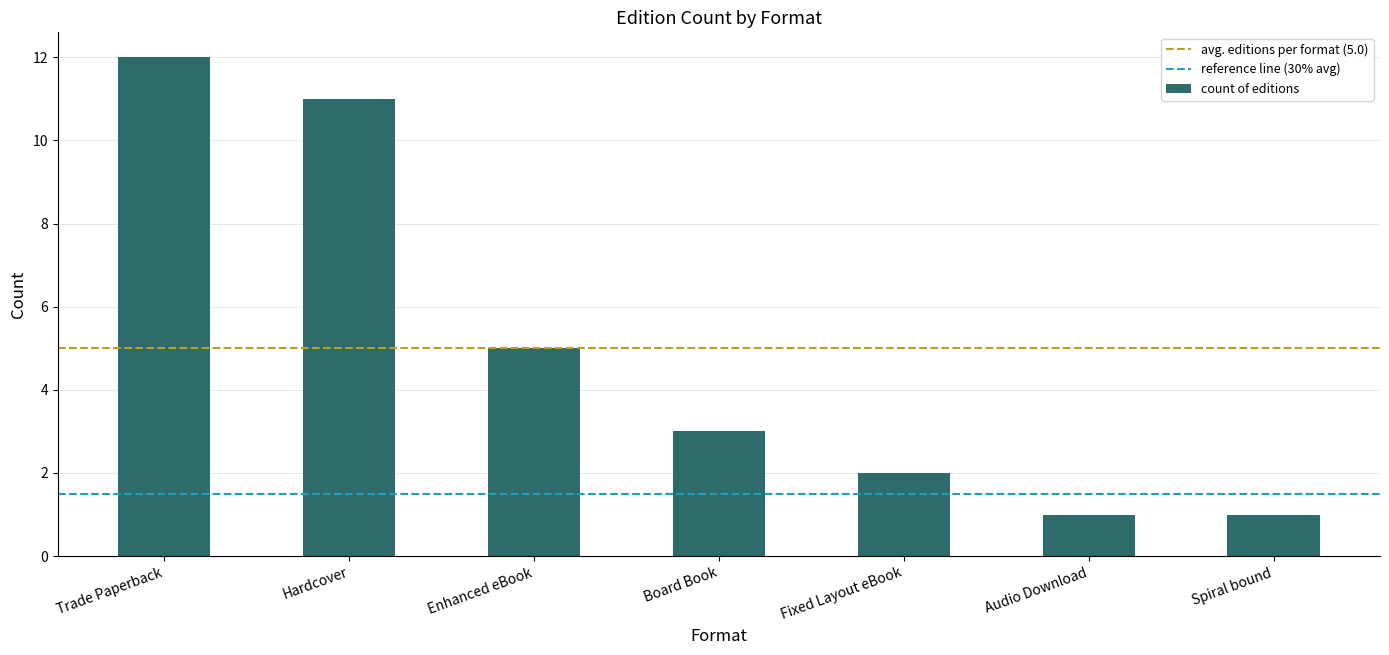

At which category does the chart reach its peak across all series?

Trade Paperback